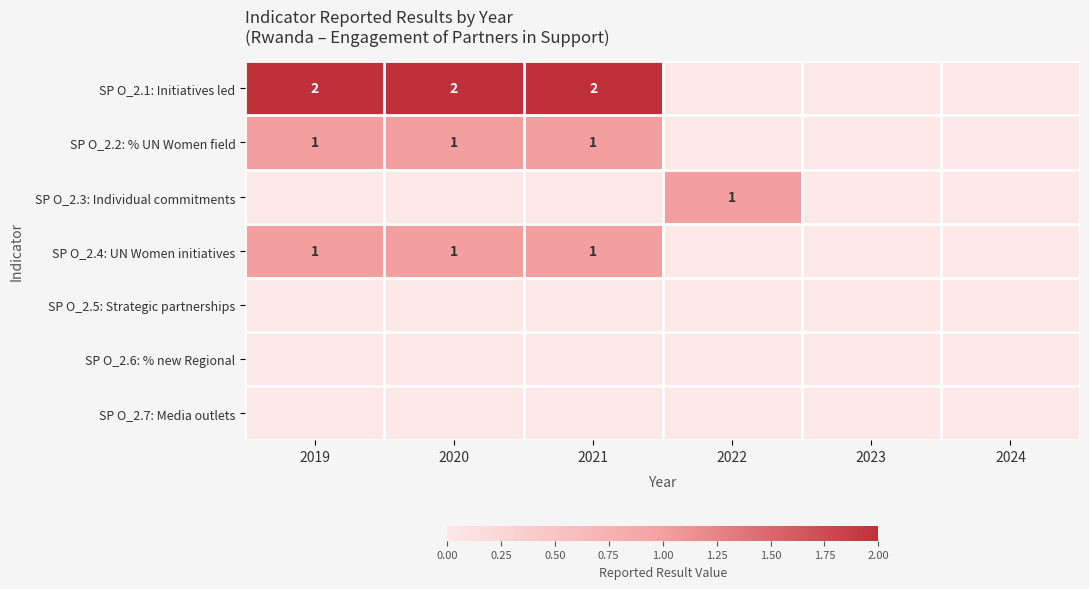

How many values in SP O_2.1: Initiatives led are above zero?

3